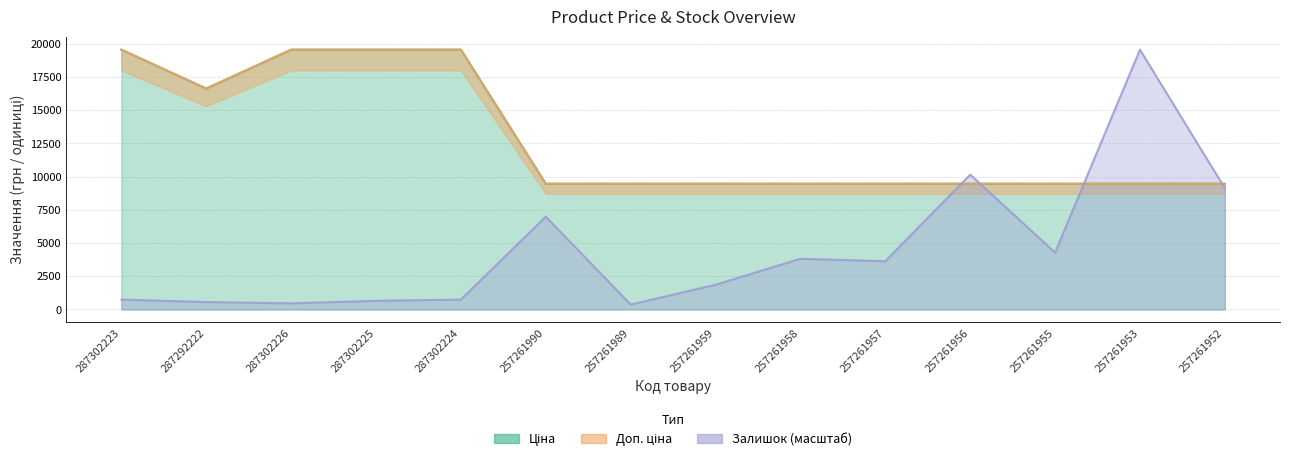

In Ціна, how many points are lower than both neighbors (excluding endpoints)?

1